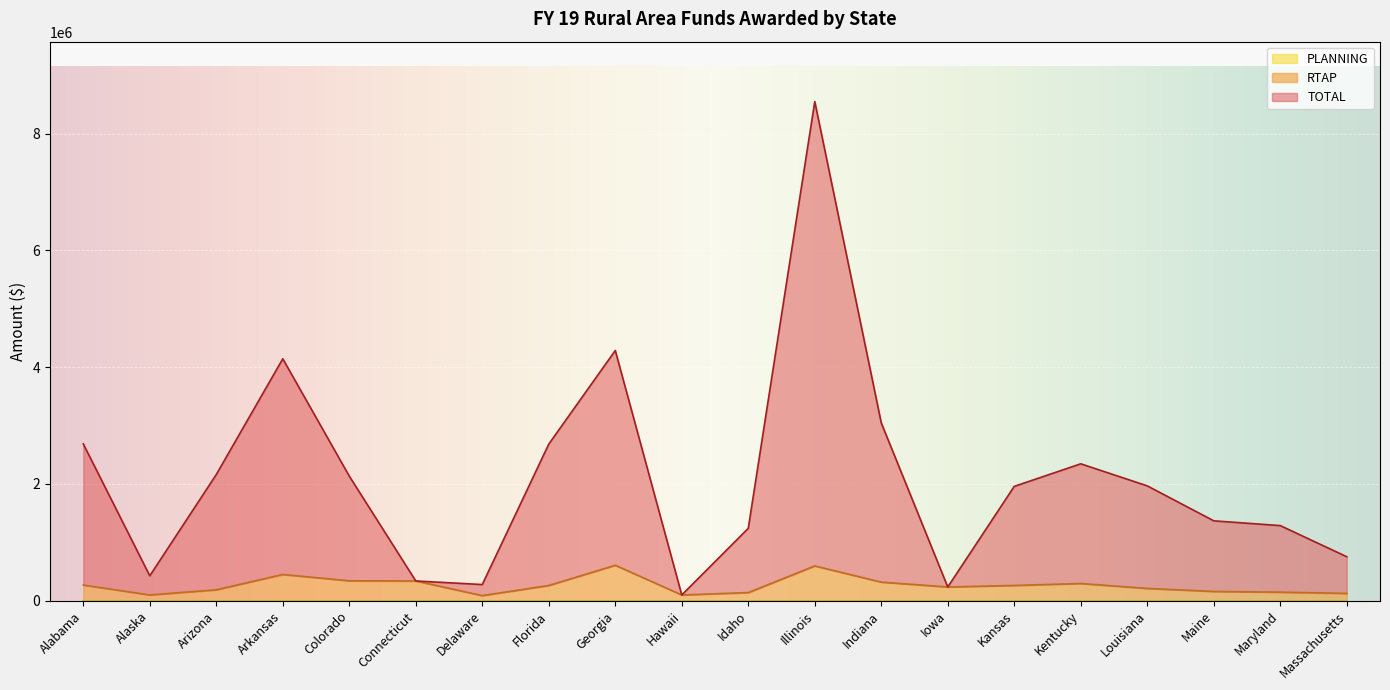

The RTAP series shows 260971 at Florida. True or false?

True